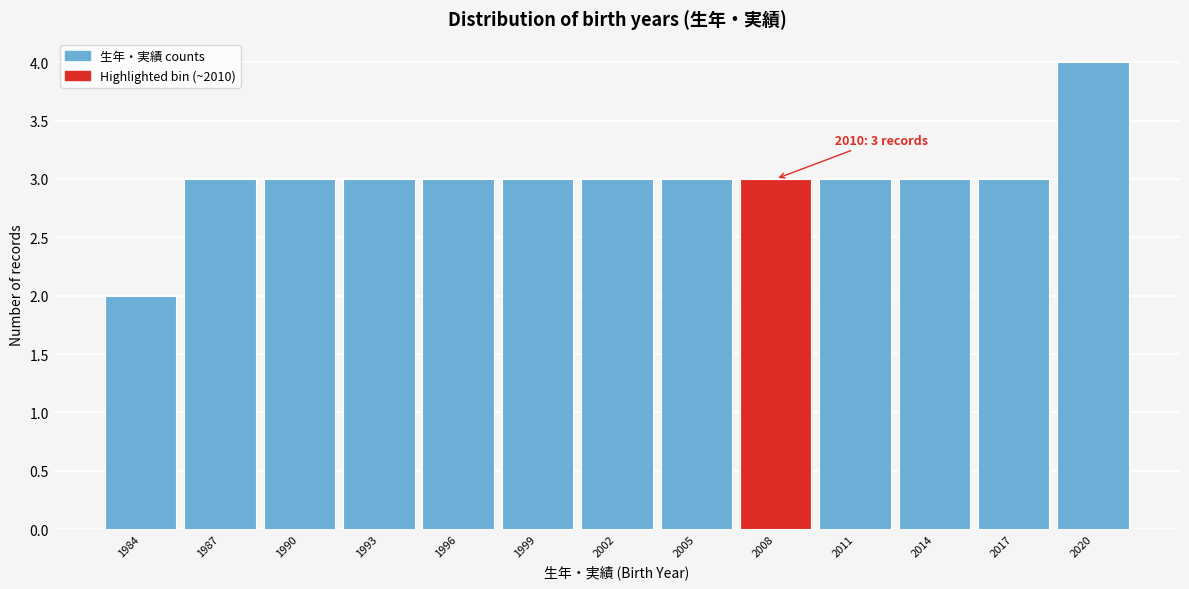

Reading right to left, what are all the values shown in this chart?

2020=4	2017=3	2014=3	2011=3	2008=3	2005=3	2002=3	1999=3	1996=3	1993=3	1990=3	1987=3	1984=2